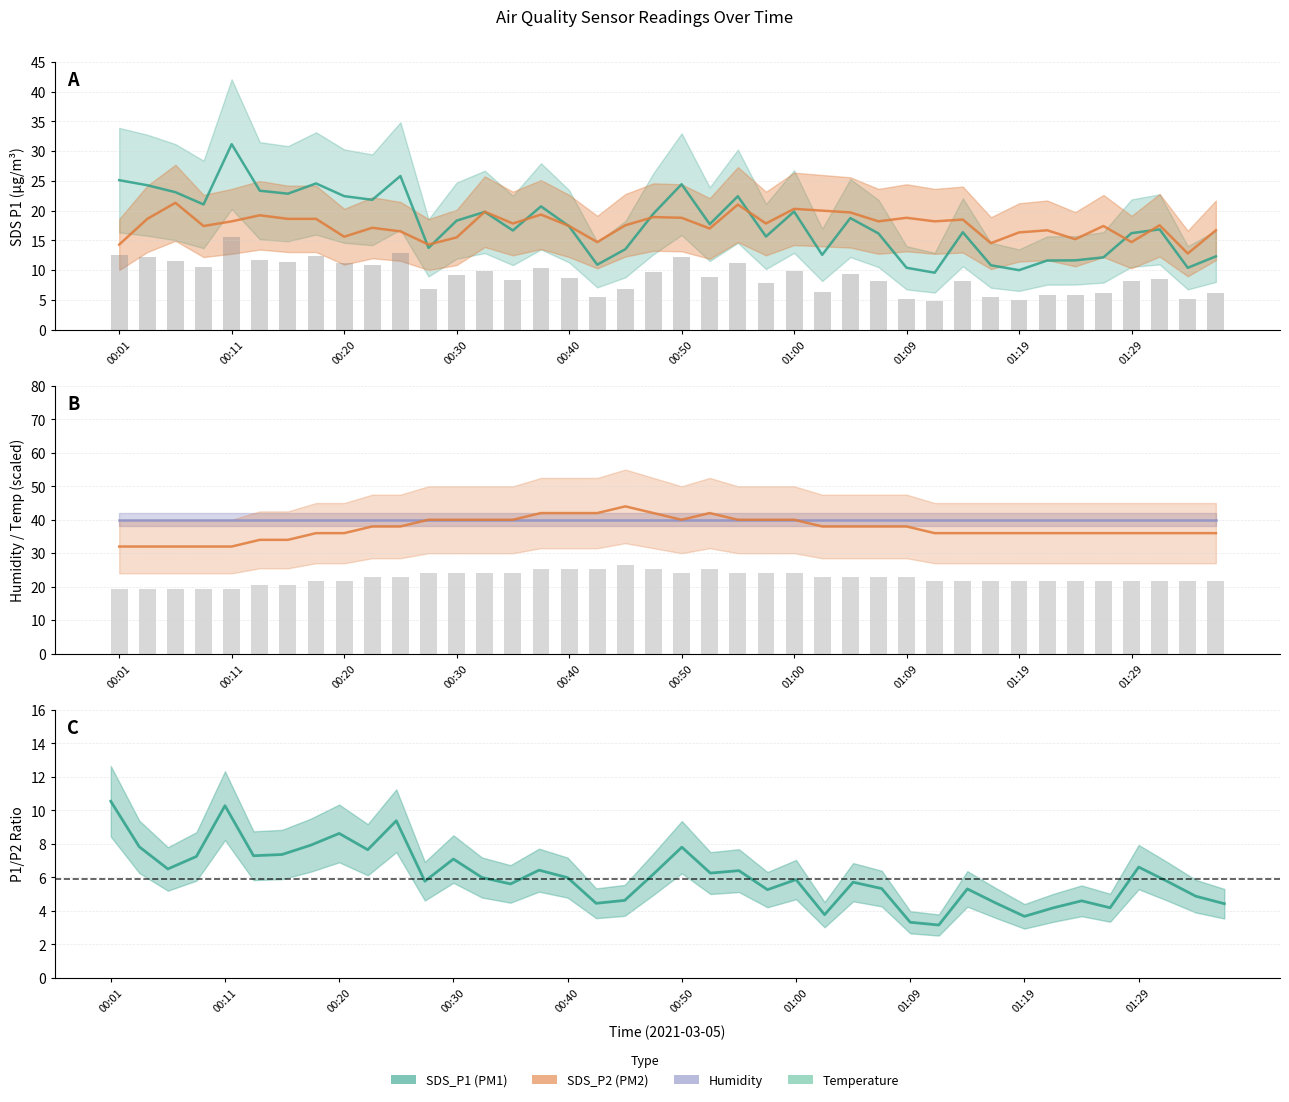

True or false: Temperature mean has a value of 48.5 at 33.

False